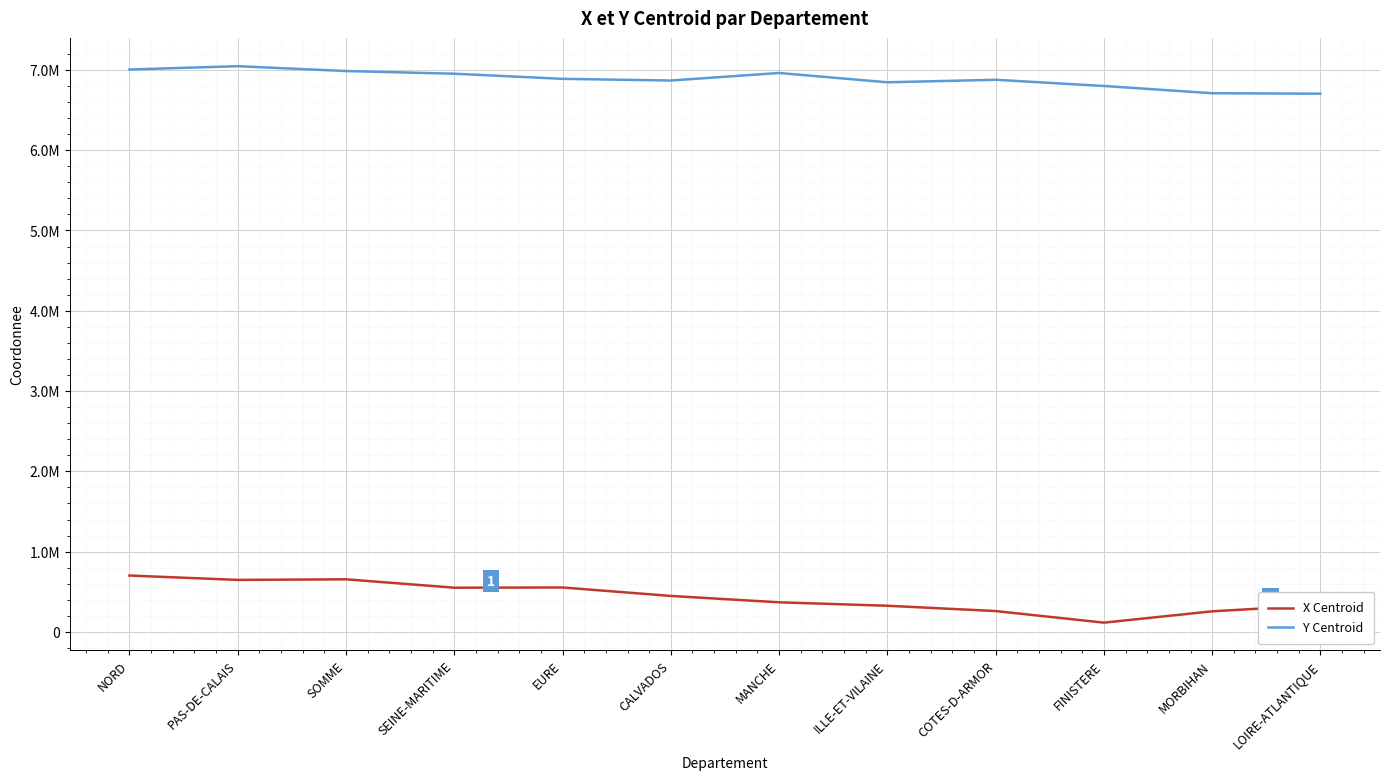

What is the difference between the second highest and minimum values in the X Centroid series?

539802